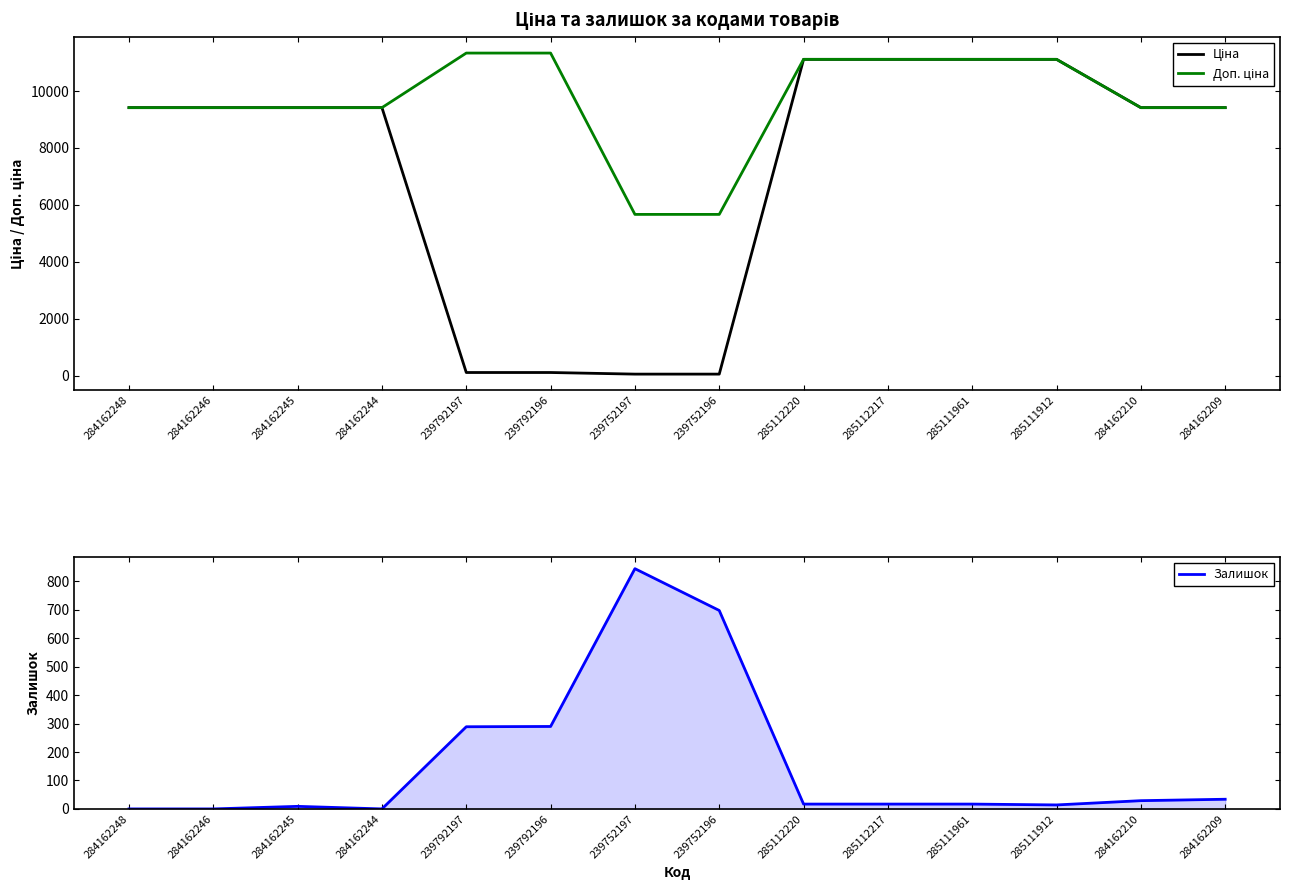

Rank the series at 285112217 from highest to lowest value.

Ціна, Доп. ціна, Залишок